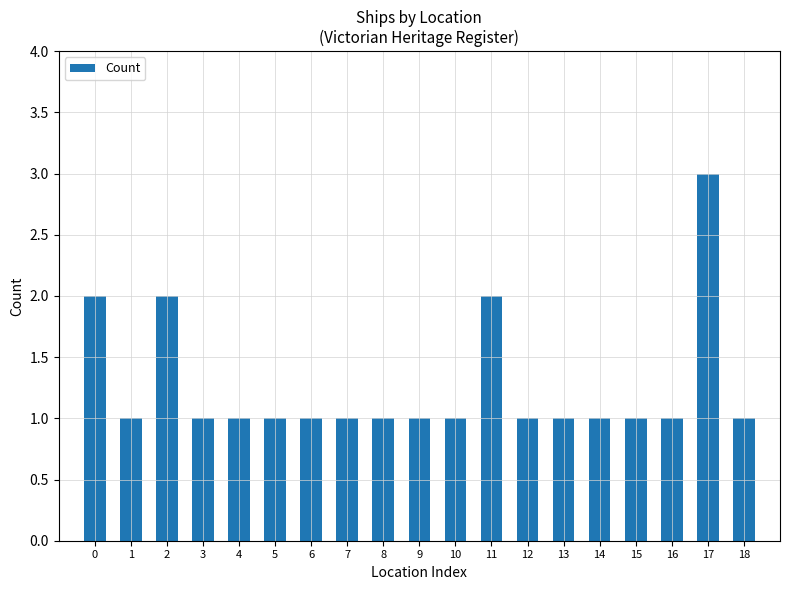

What is the value of the 4th bar from the left?

1